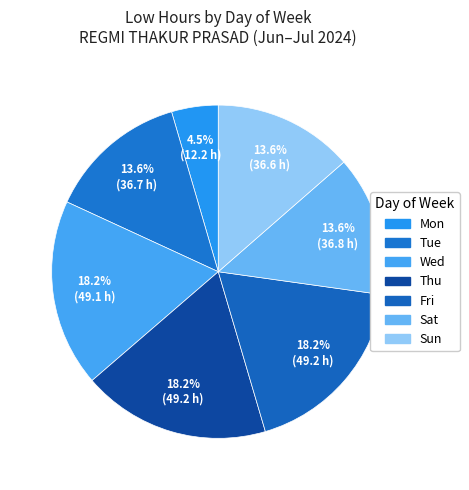

How many slices are in this pie chart?

7